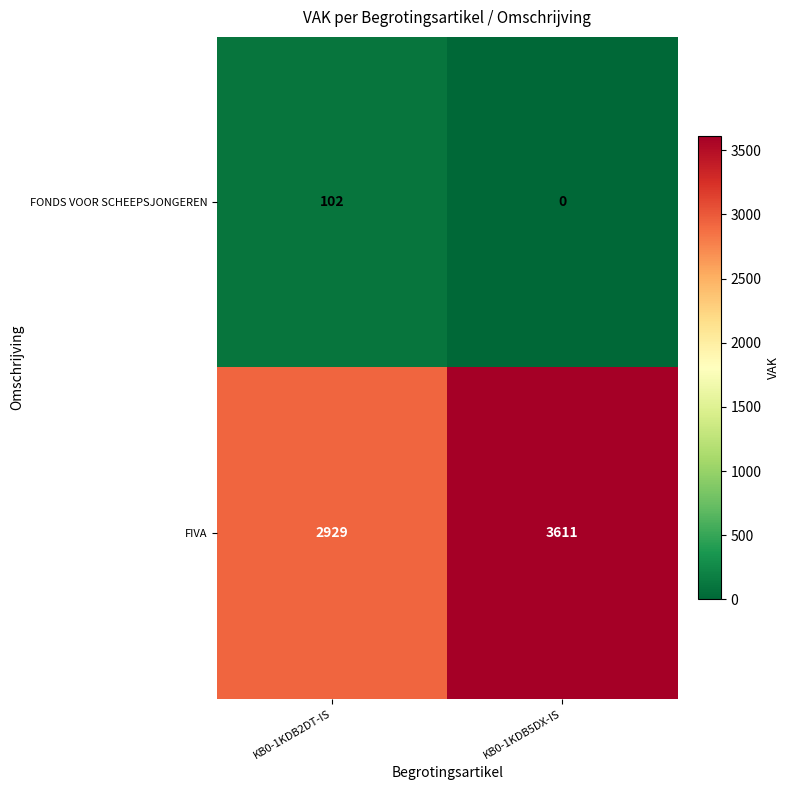

What is the sum of the FONDS VOOR SCHEEPSJONGEREN values at KB0-1KDB5DX-IS and KB0-1KDB2DT-IS?

102